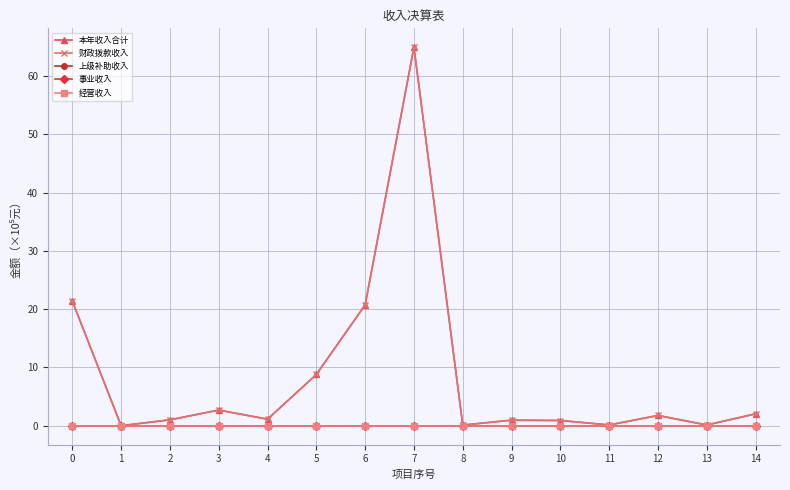

The value of 财政拨款收入 at 14 is 2.0. True or false?

True